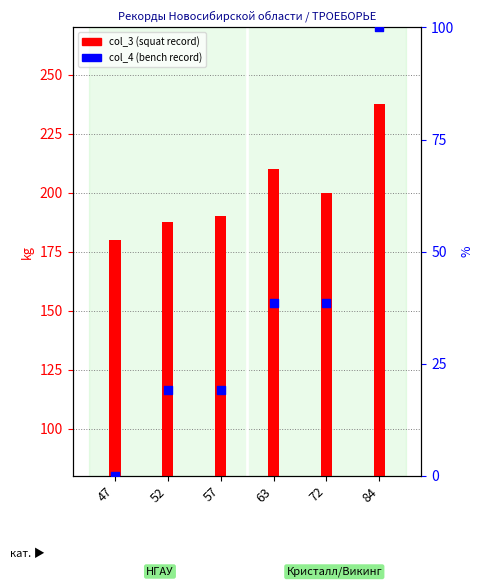

At which category is the sum across all series the highest?

84